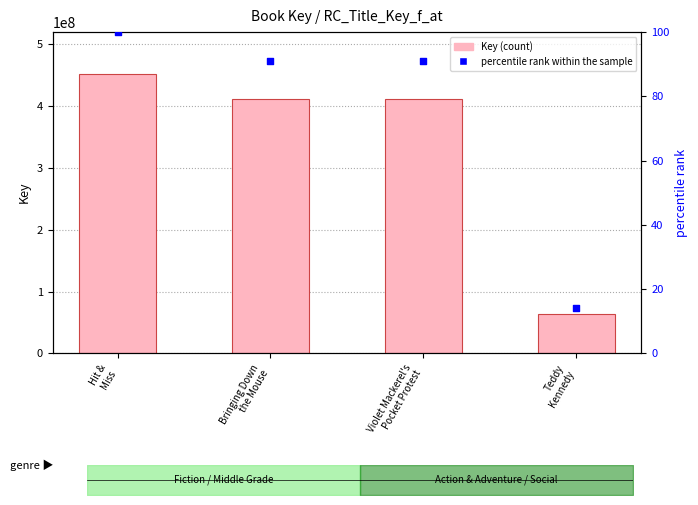

What are all the series names shown in the legend?

Key, percentile rank within the sample